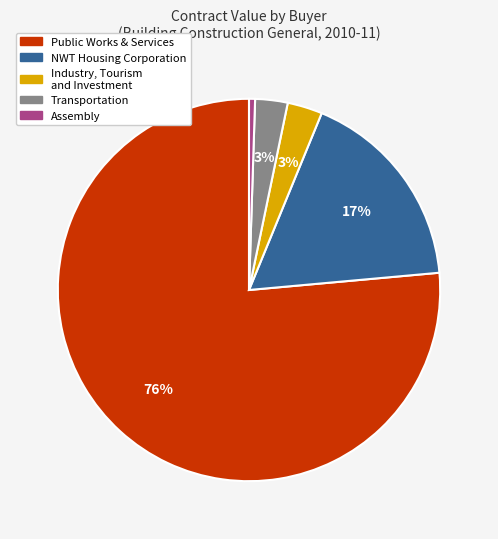

To the nearest percent, what is the average slice percentage?

20%